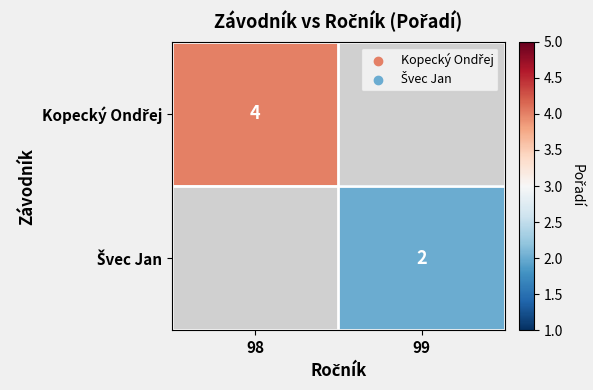

Rank the series by their maximum value, from highest to lowest.

Kopecký Ondřej, Švec Jan